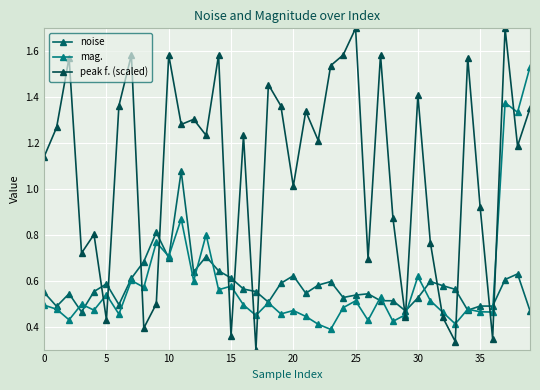

What is the sum of all peak f. (scaled) values?

43.5